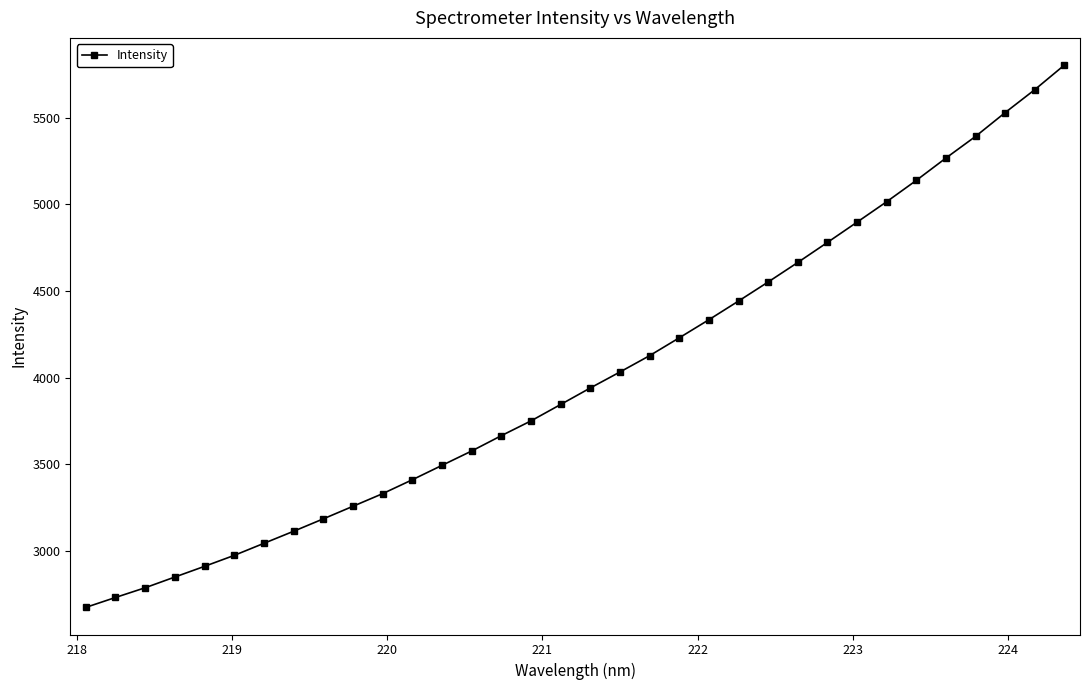

What is the difference between the second highest and second lowest values?

2930.8